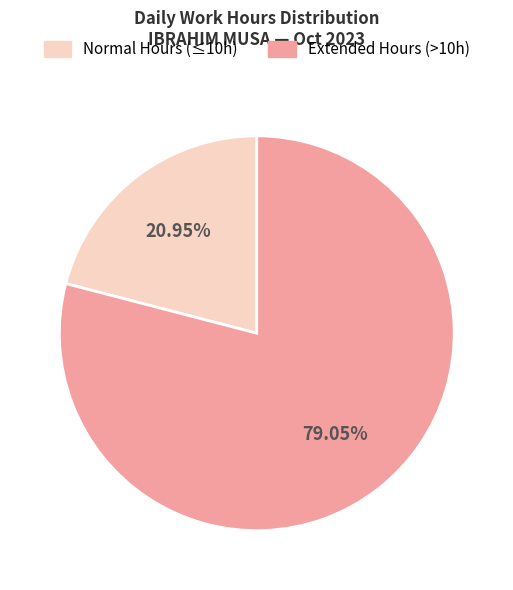

Combined, do Normal Hours (≤10h) and Extended Hours (>10h) account for over 50%?

Yes